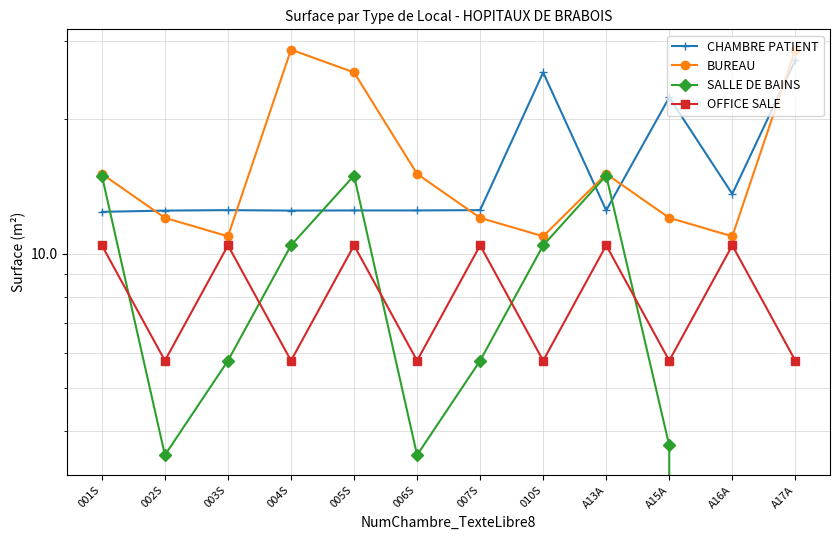

What is the sum of the OFFICE SALE values at 001S and A15A?

16.2